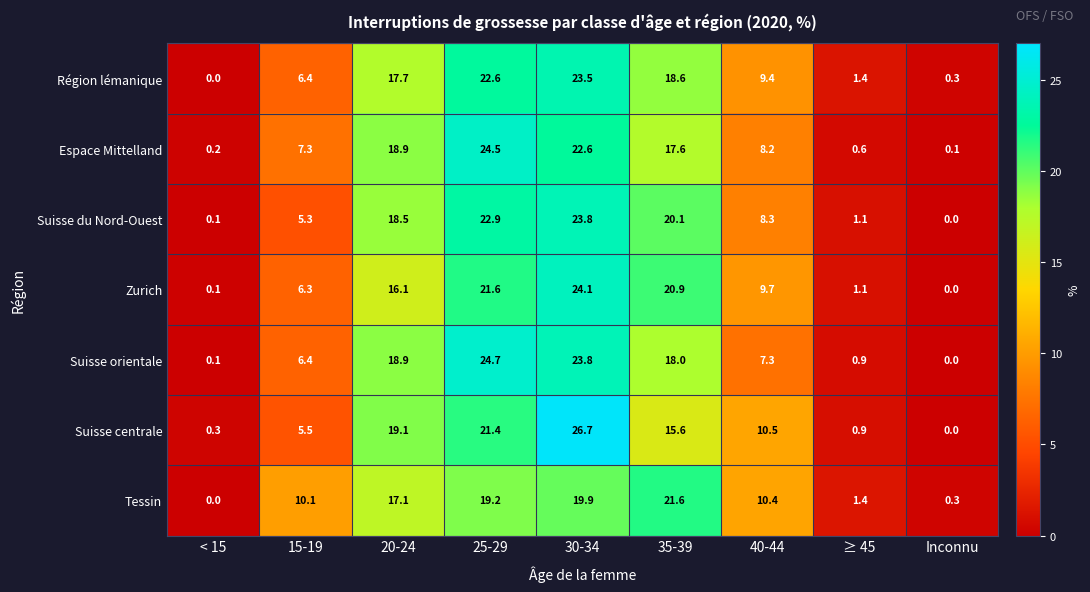

How many positive values does the Suisse centrale series have?

8